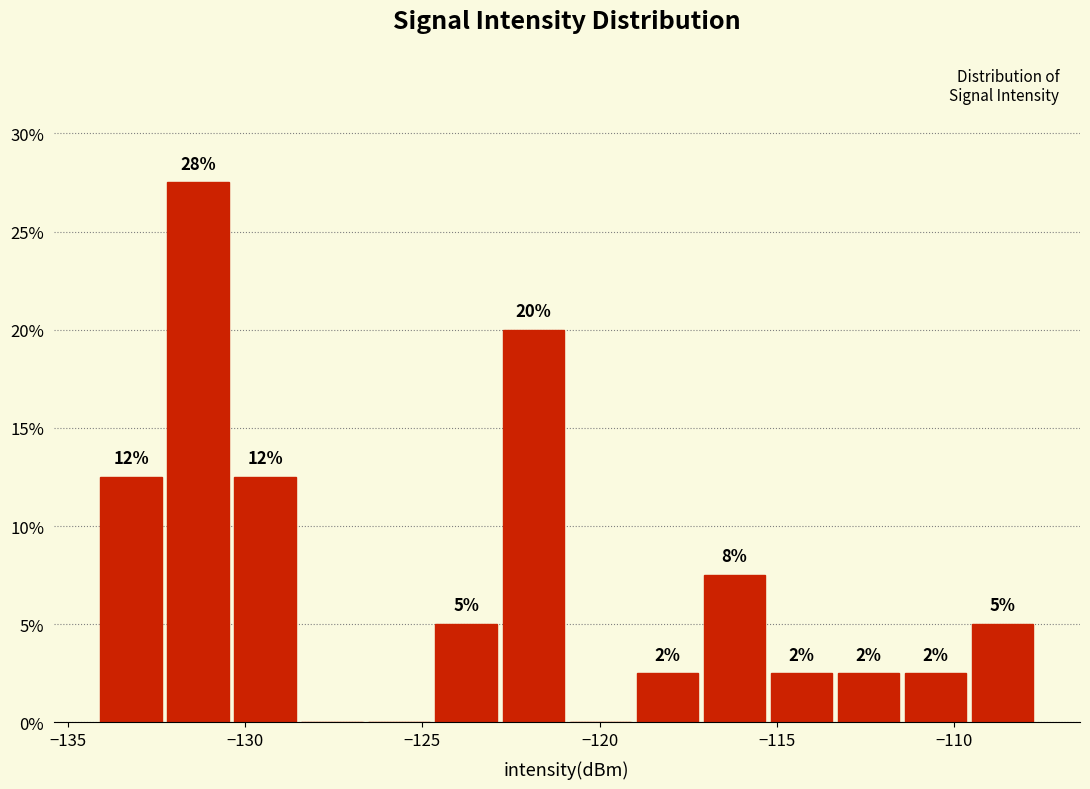

Read against the x-axis, roughly where is the centre of the tallest bar?

-131.5